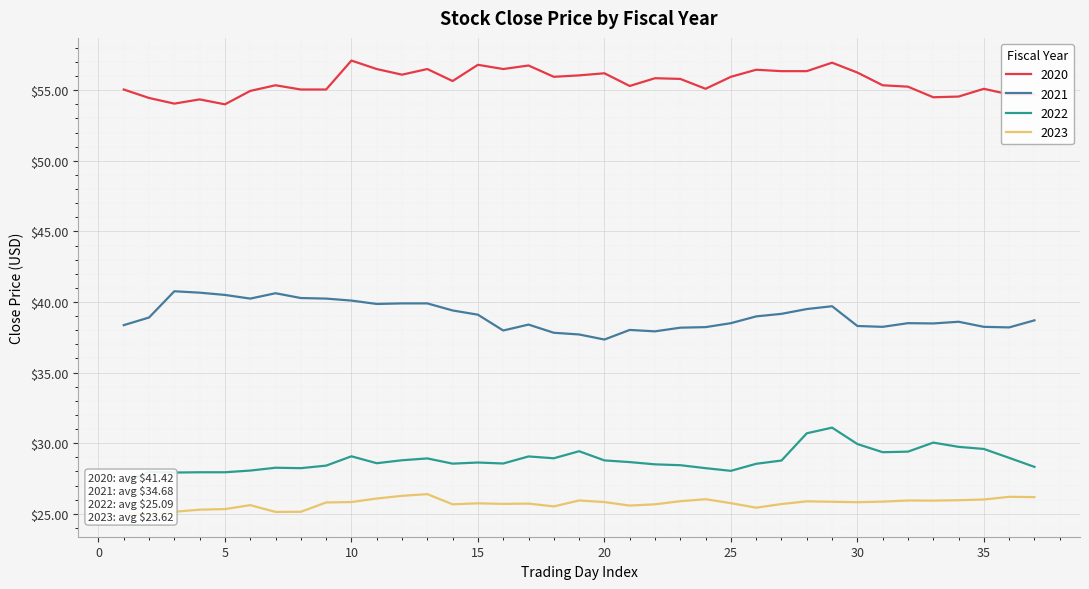

True or false: 2020 has a value of 100.2 at 20.

False